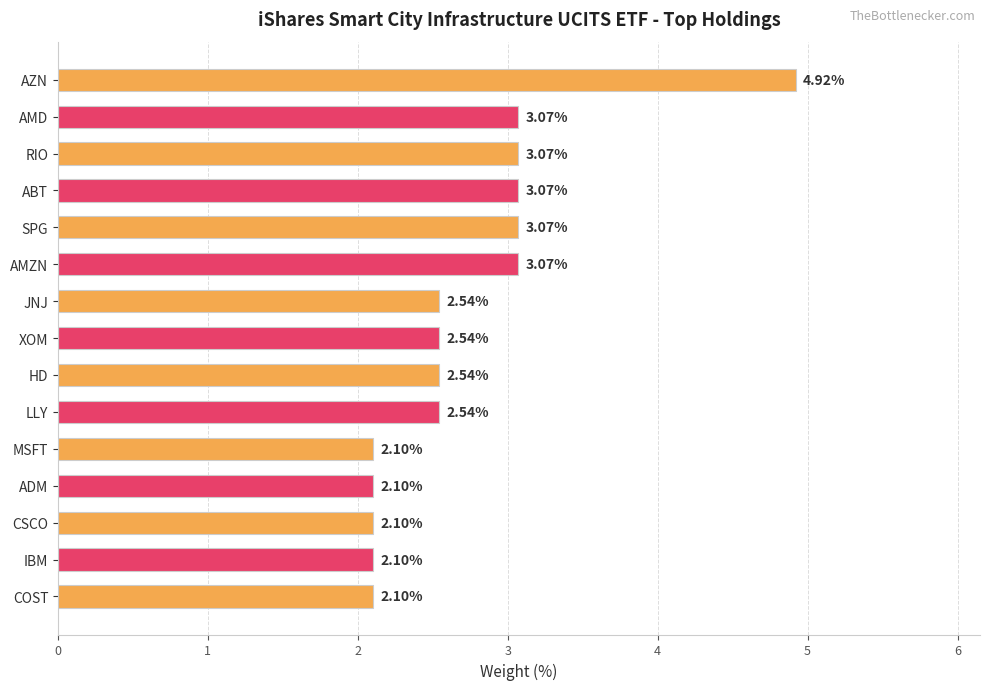

What is the label of the 5th bar from the bottom?

MSFT